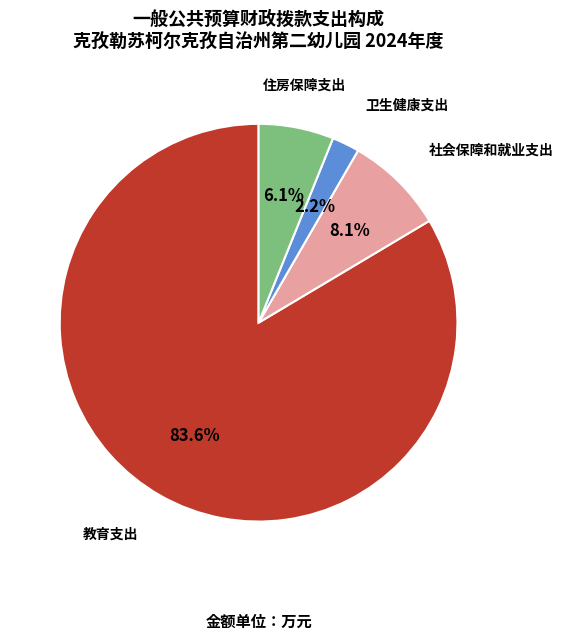

Is there any slice that represents more than half of the pie?

Yes